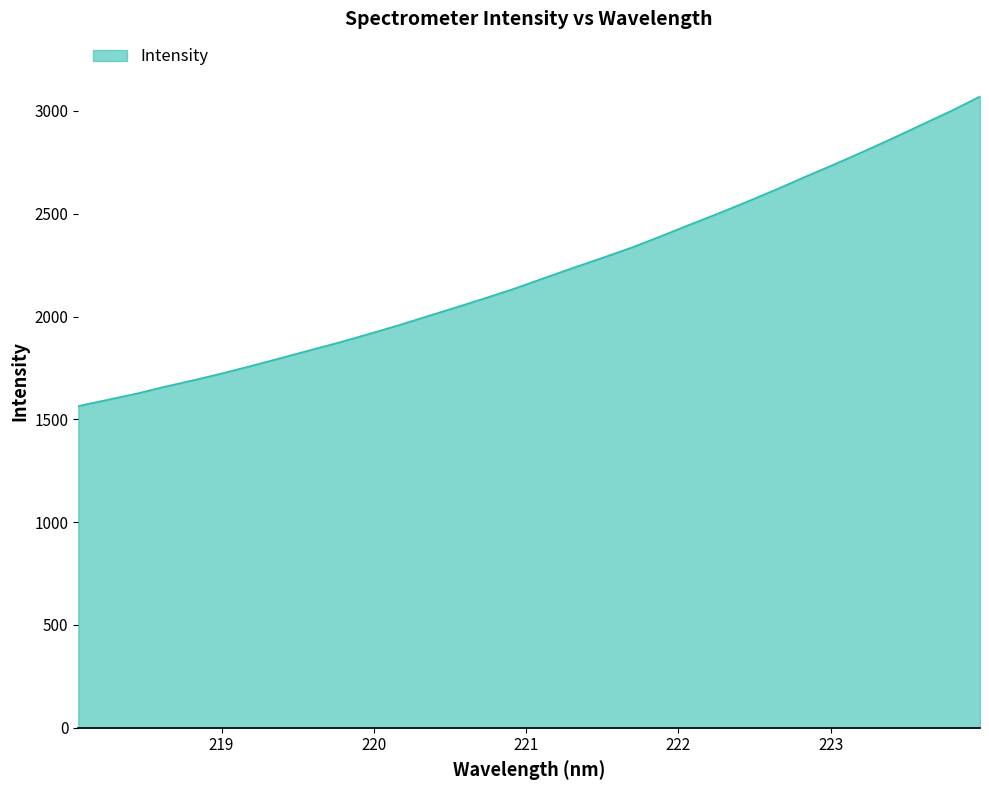

What is the difference between the maximum and minimum values?

1505.7